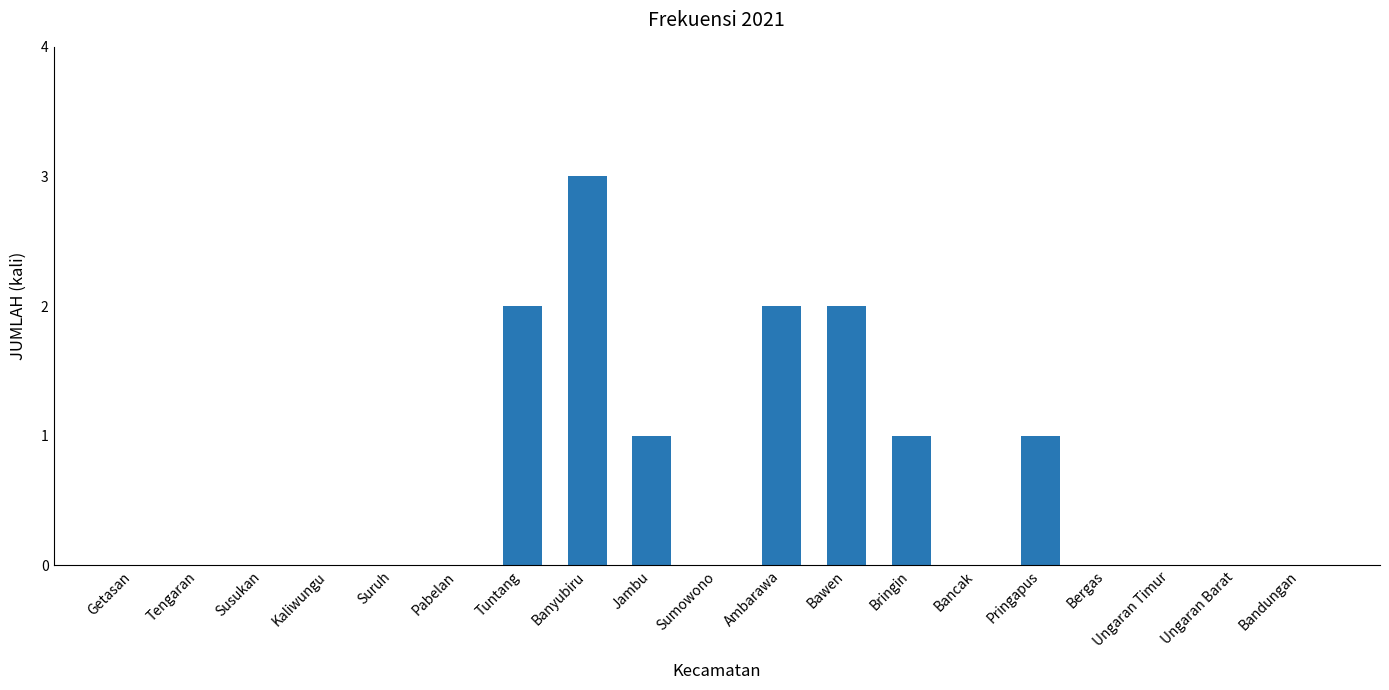

The chart shows a value of -1 at Ungaran Timur. True or false?

False